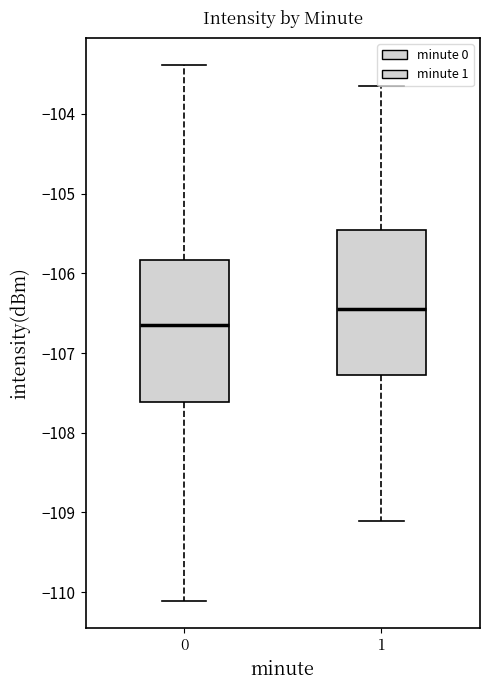

Reading left to right, transcribe this box plot: for each box, give where its median line is, the range the box spans, and where its two whiskers end, as read against the y-axis. The values are not printed on the chart, so give them approximately, as read against the axis.

0: median -106.6, box -107.6 to -105.8, whiskers -110.1 to -103.4
1: median -106.4, box -107.3 to -105.4, whiskers -109.1 to -103.7